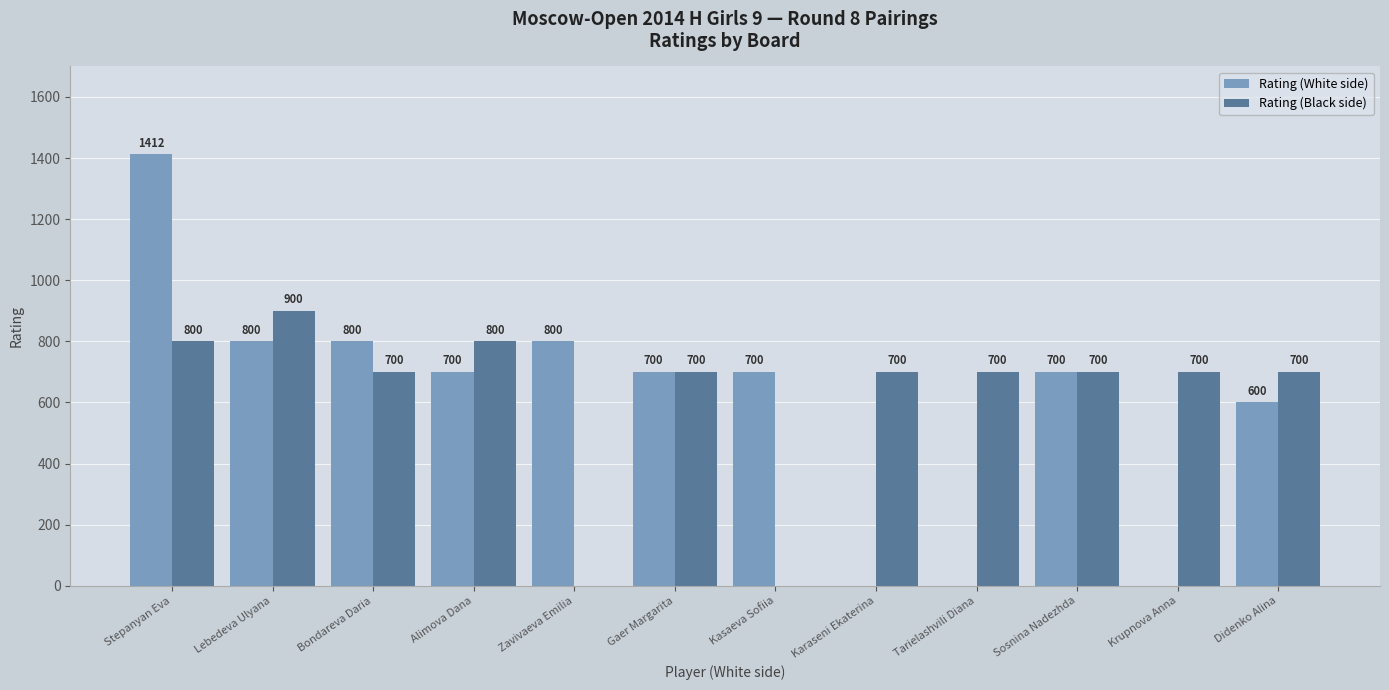

True or false: Rating (White side) has a value of 600 at Didenko Alina.

True